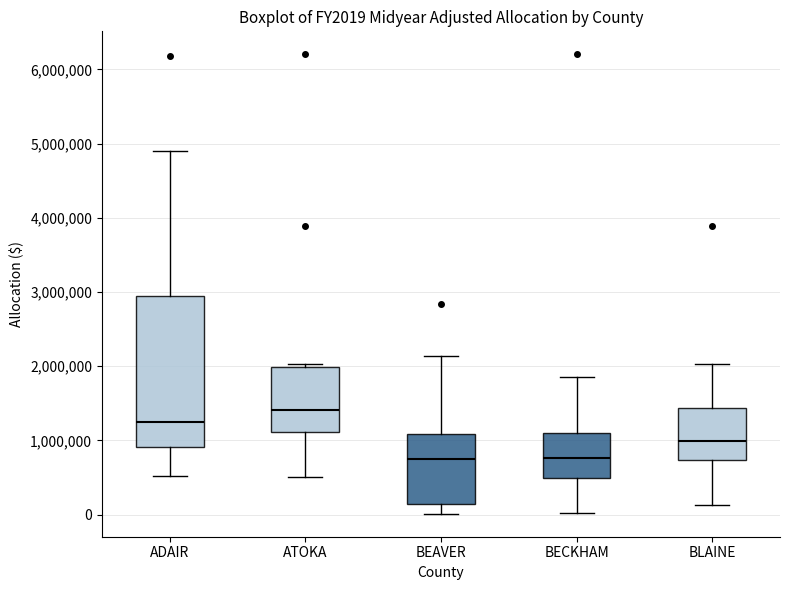

Reading left to right, transcribe this box plot: for each box, give where its median line is, the range the box spans, and where its two whiskers end, as read against the y-axis. The values are not printed on the chart, so give them approximately, as read against the axis.

ADAIR: median 1200000, box 900000 to 3000000, whiskers 500000 to 4900000
ATOKA: median 1400000, box 1100000 to 2000000, whiskers 500000 to 2000000 (just above the box's upper edge)
BEAVER: median 700000, box 100000 to 1100000, whiskers 0 to 2100000
BECKHAM: median 800000, box 500000 to 1100000, whiskers 0 to 1900000
BLAINE: median 1000000, box 700000 to 1400000, whiskers 100000 to 2000000